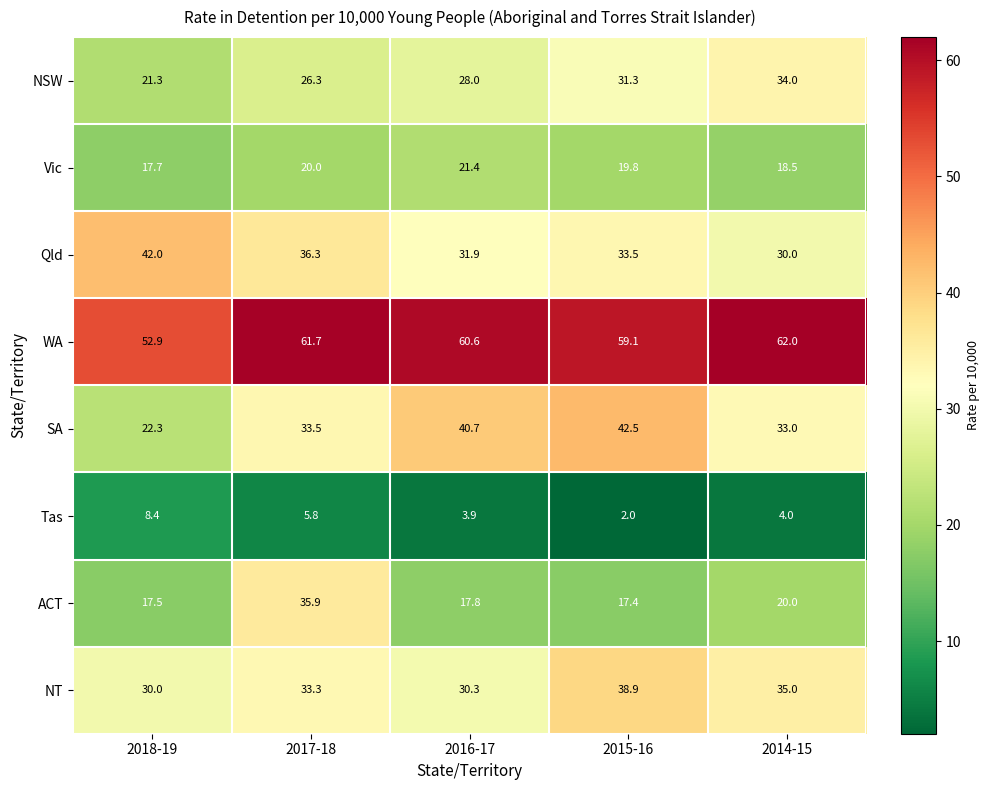

At which category is the sum across all series the highest?

2017-18